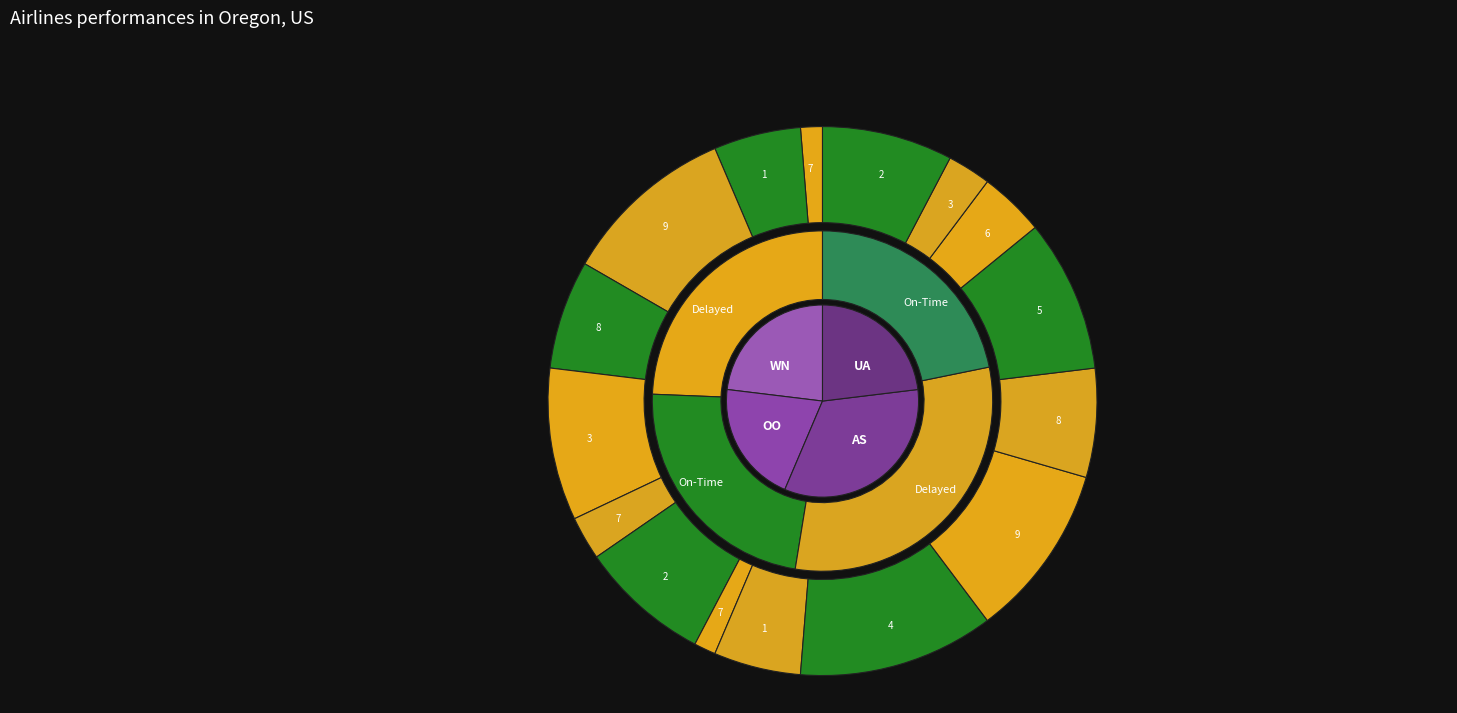

Do 8 and 7 together represent more than half of the pie?

No